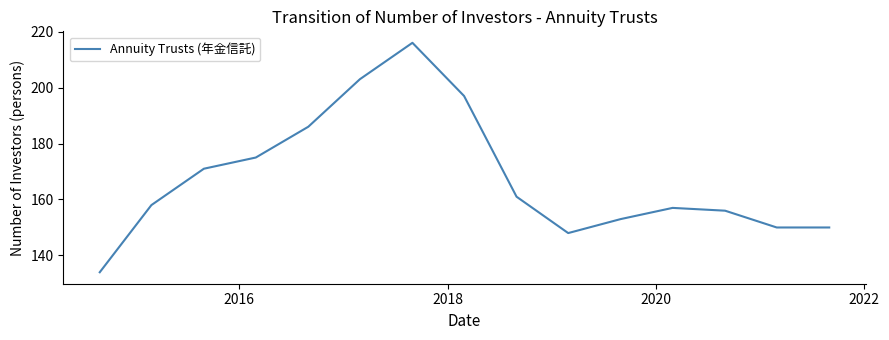

What is the minimum value shown in the chart?

134